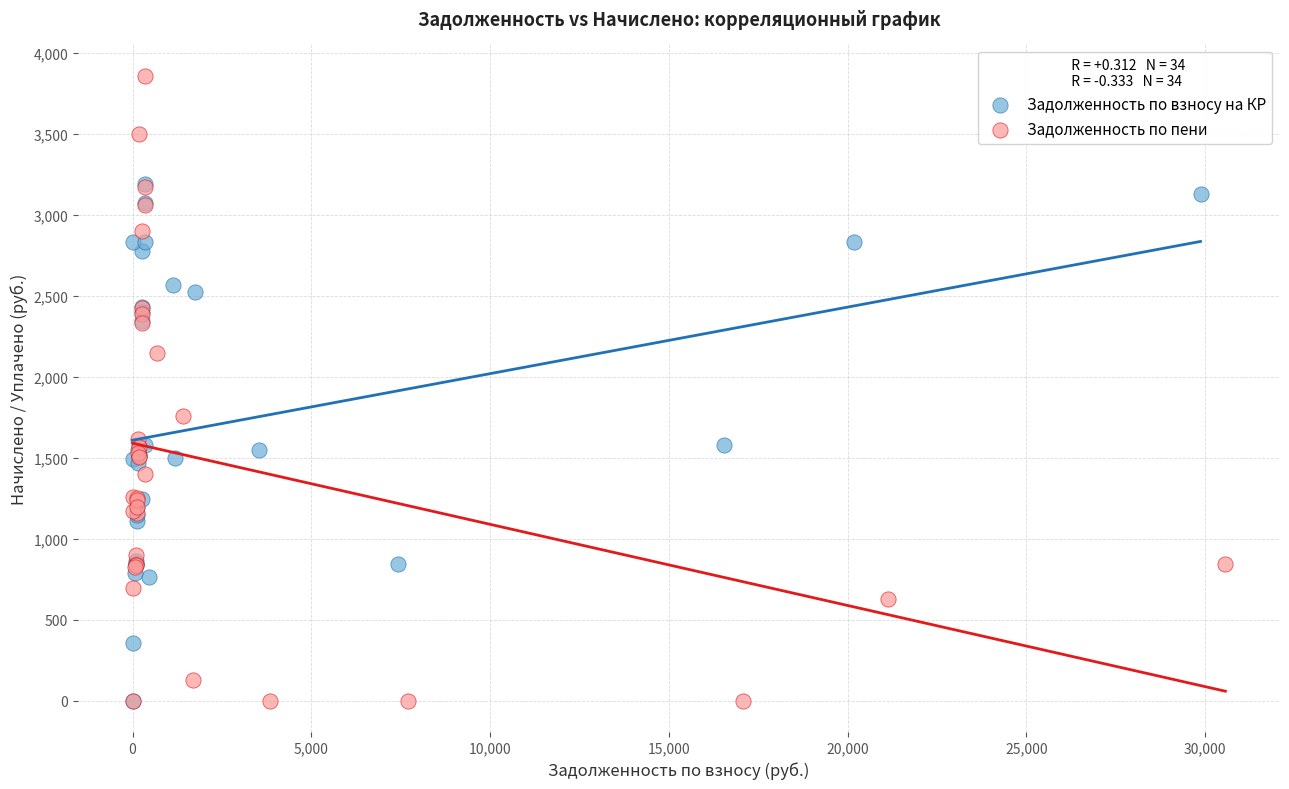

Which series has the largest Y range (max minus min)?

Задолженность по пени